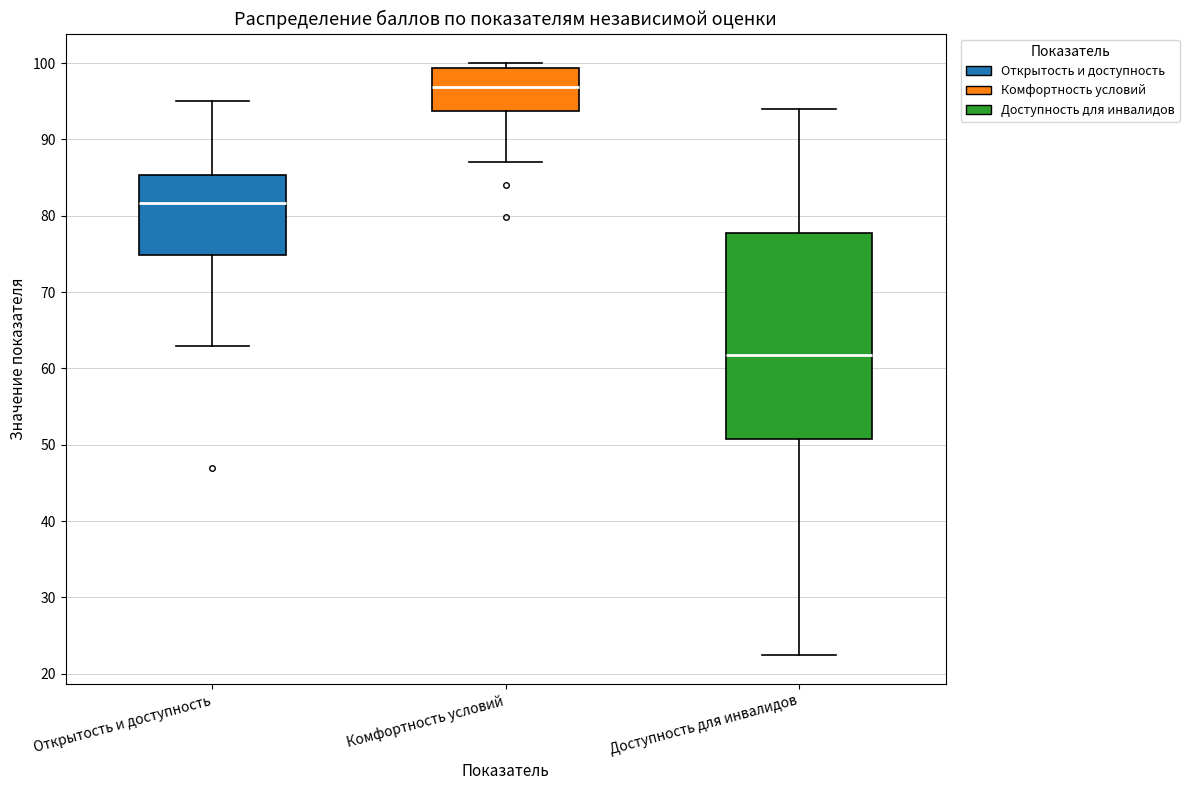

Reading left to right, transcribe this box plot: for each box, give where its median line is, the range the box spans, and where its two whiskers end, as read against the y-axis. The values are not printed on the chart, so give them approximately, as read against the axis.

Открытость и доступность: median 82, box 75 to 85, whiskers 63 to 95
Комфортность условий: median 97, box 94 to 99, whiskers 87 to 100
Доступность для инвалидов: median 62, box 51 to 78, whiskers 23 to 94